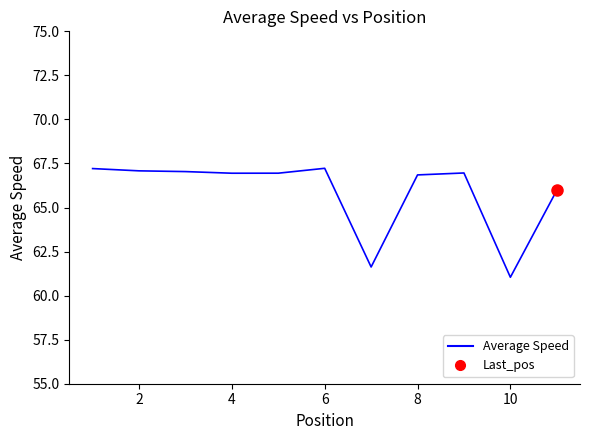

What is the sum of all values?

724.9